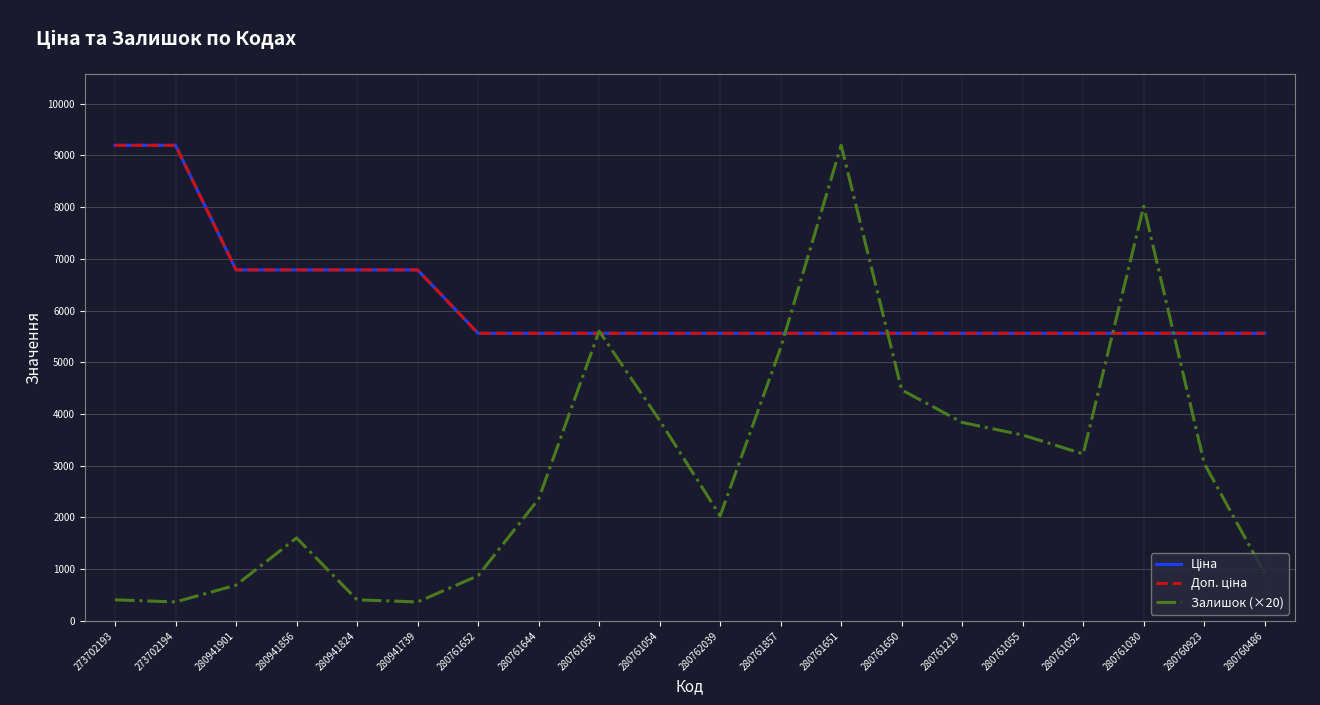

Is this an area chart (filled region under the line)?

No